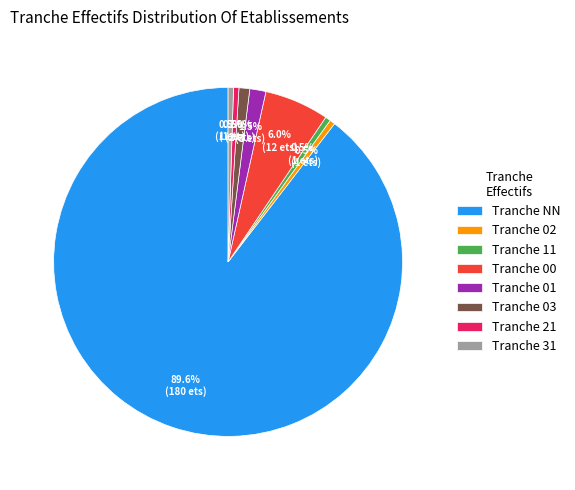

Which has a higher value, Tranche 01 or Tranche 21?

Tranche 01